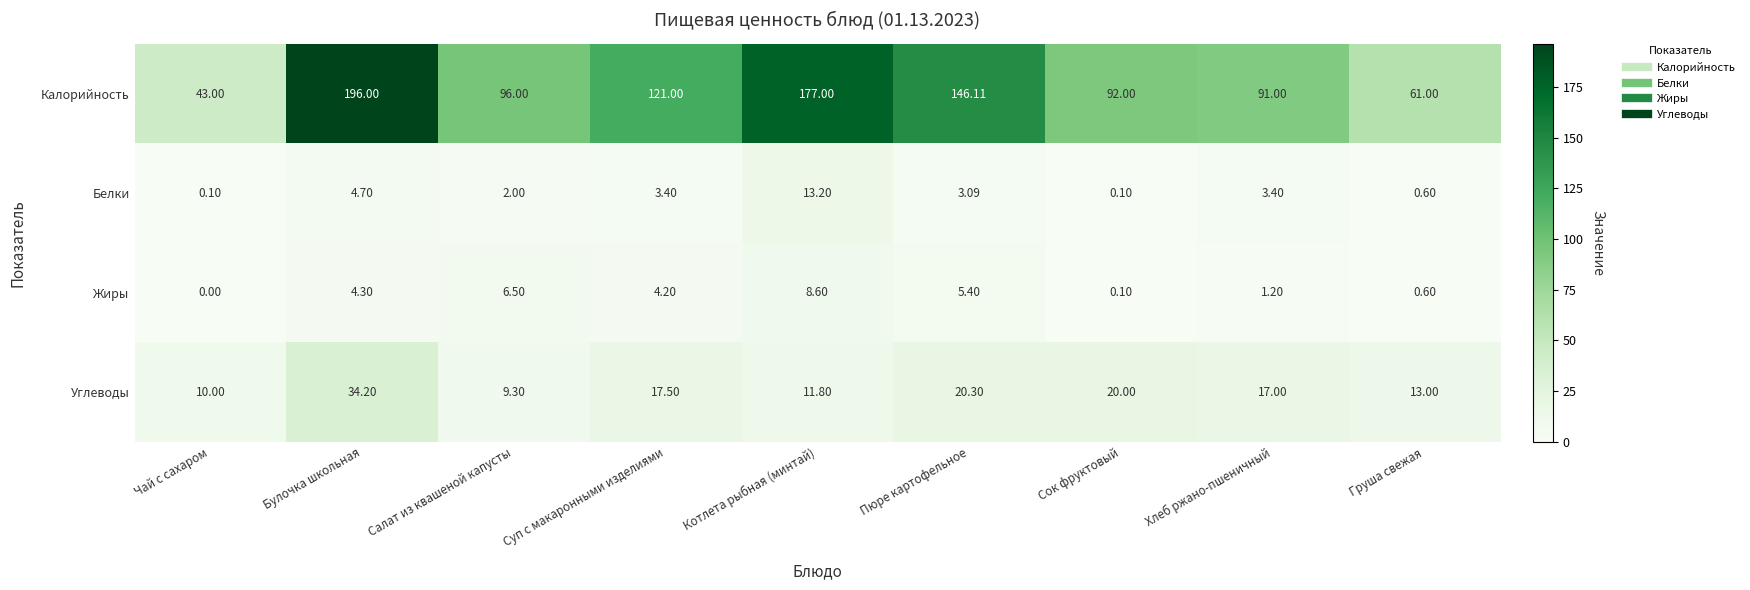

At which category is the sum across all series the highest?

Булочка школьная